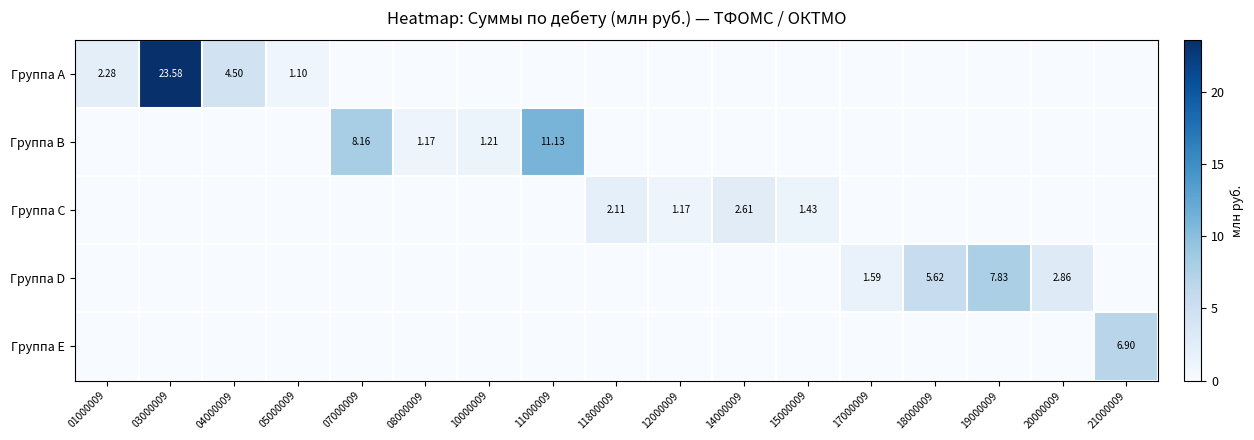

At which label is Группа B closest to 5?

07000009